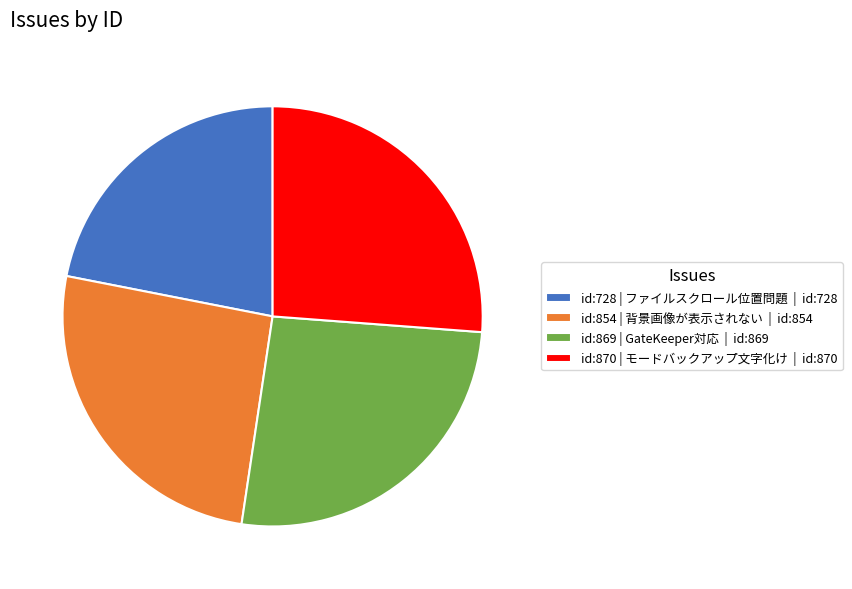

What is the smallest slice in the pie chart?

id:728 | ファイルスクロール位置問題 | id:728